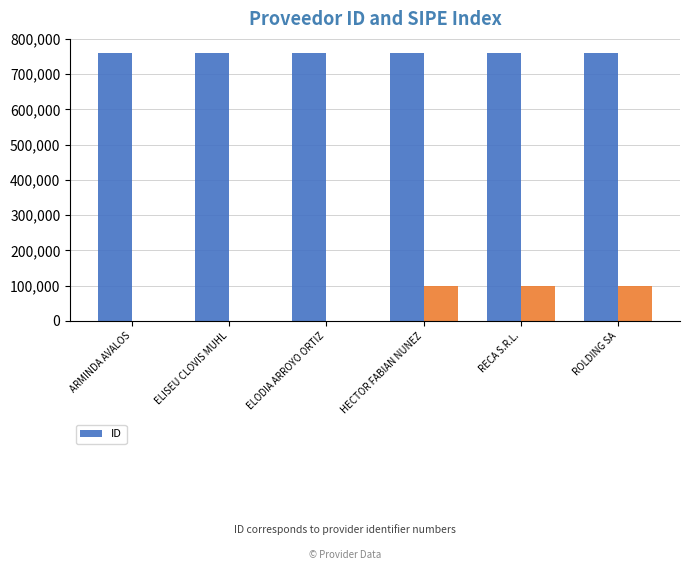

Are the bars horizontal?

No